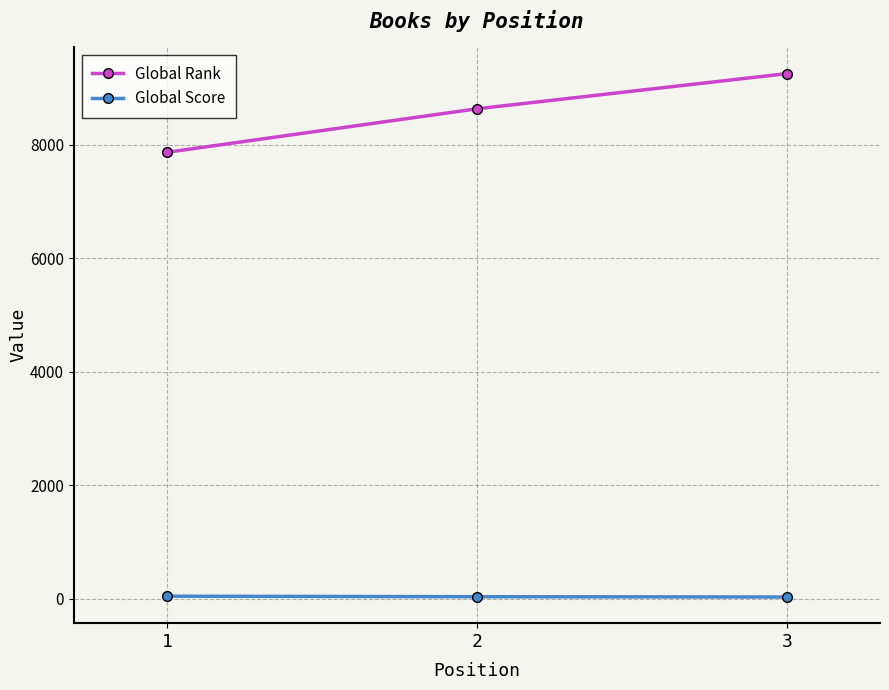

What is the difference between the highest and lowest values at 1?

7822